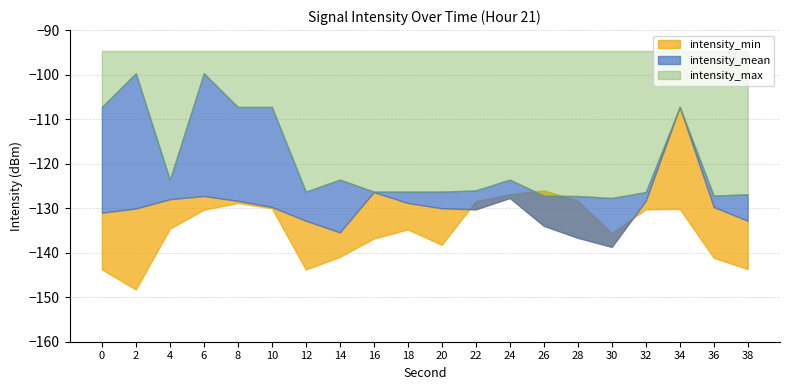

True or false: intensity_max has a value of -29.9 at 32.

False